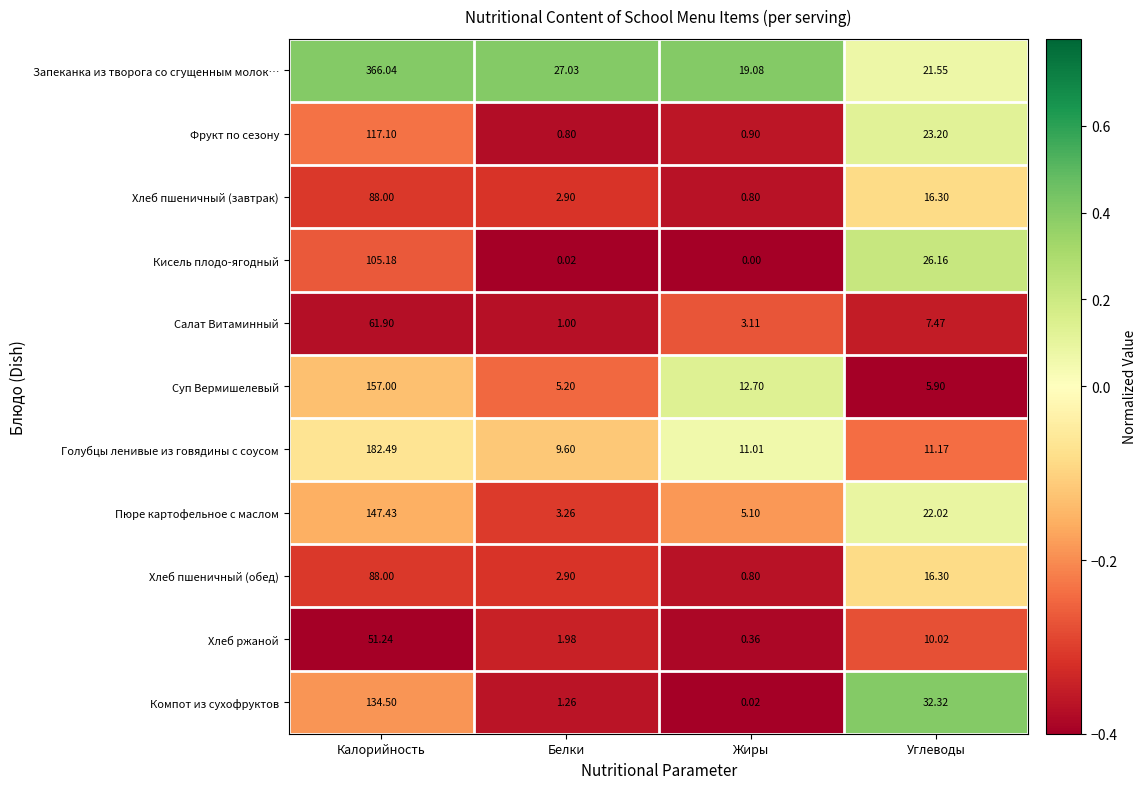

How many categories are shown in the chart?

4